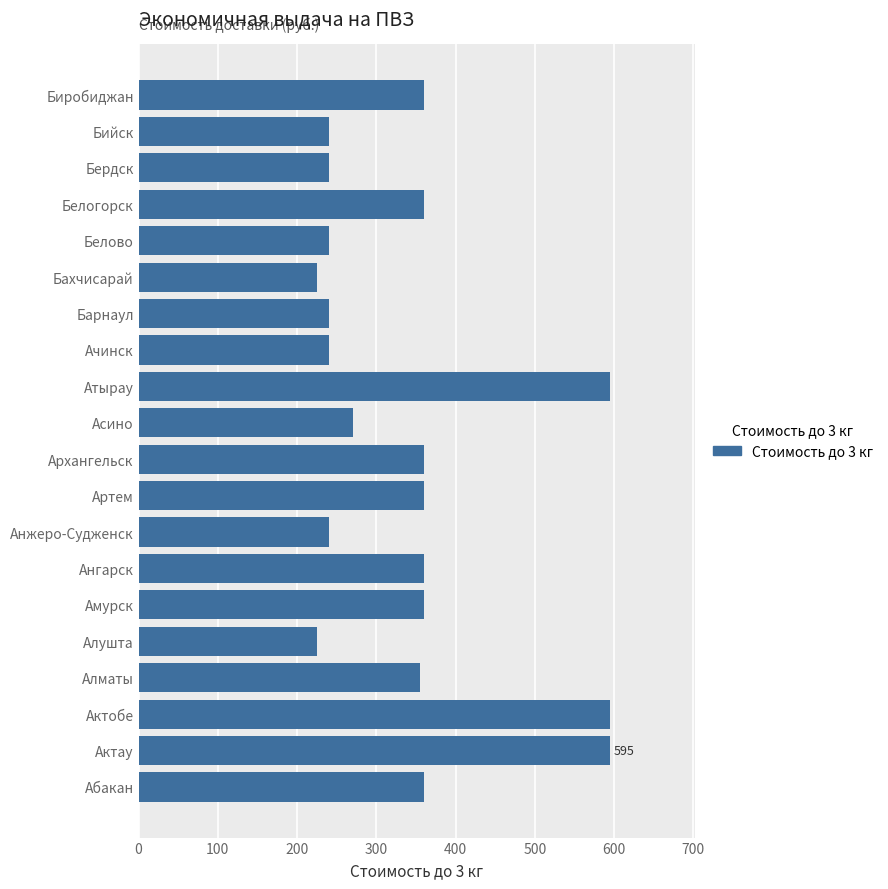

What is the maximum value shown in the chart?

595